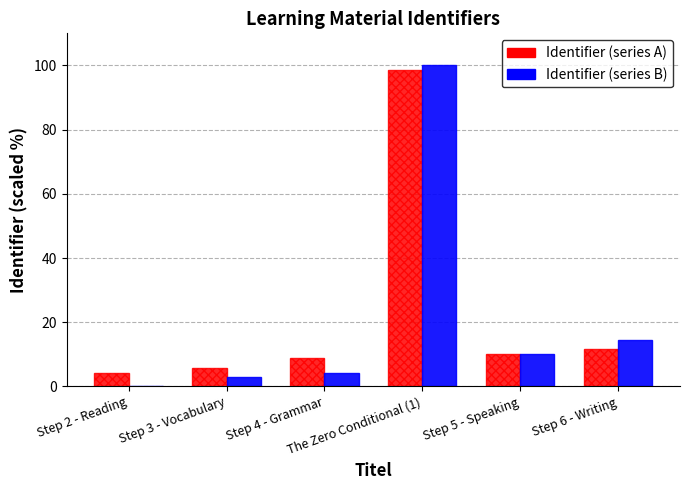

What is the maximum value for Identifier (series B)?

100.0